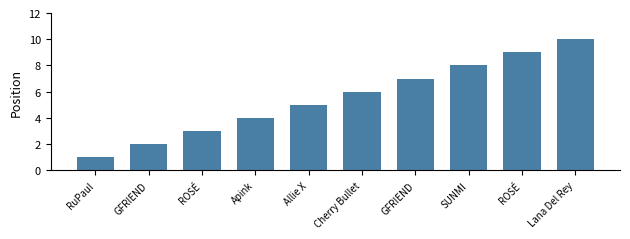

How many bars are there in total?

10